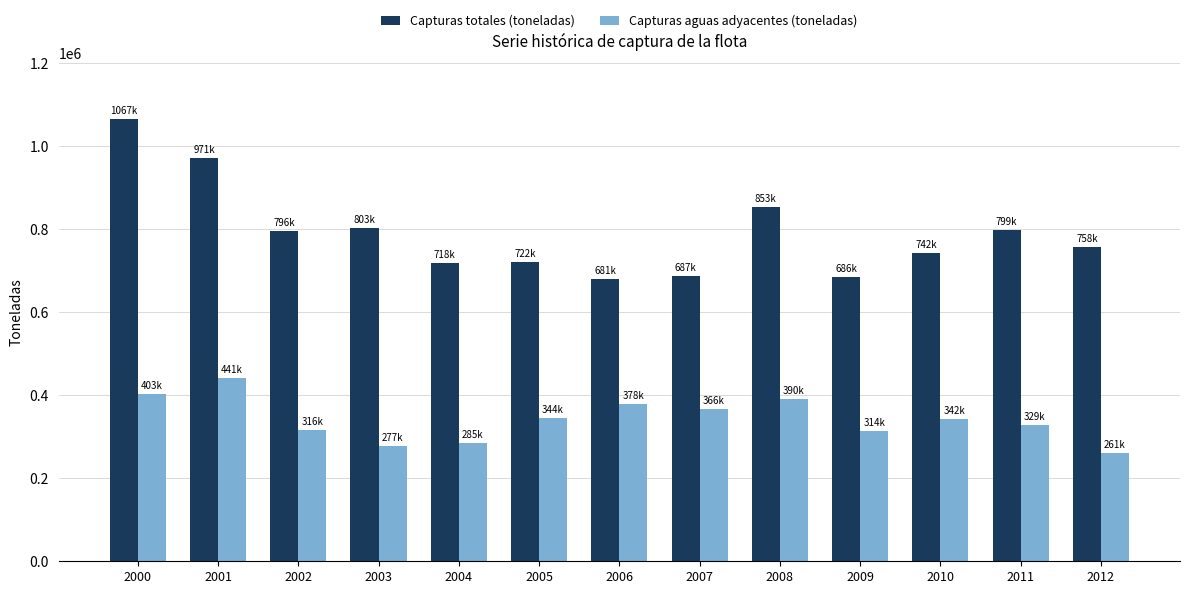

At which label does Capturas aguas adyacentes (toneladas) first exceed 342181?

2000